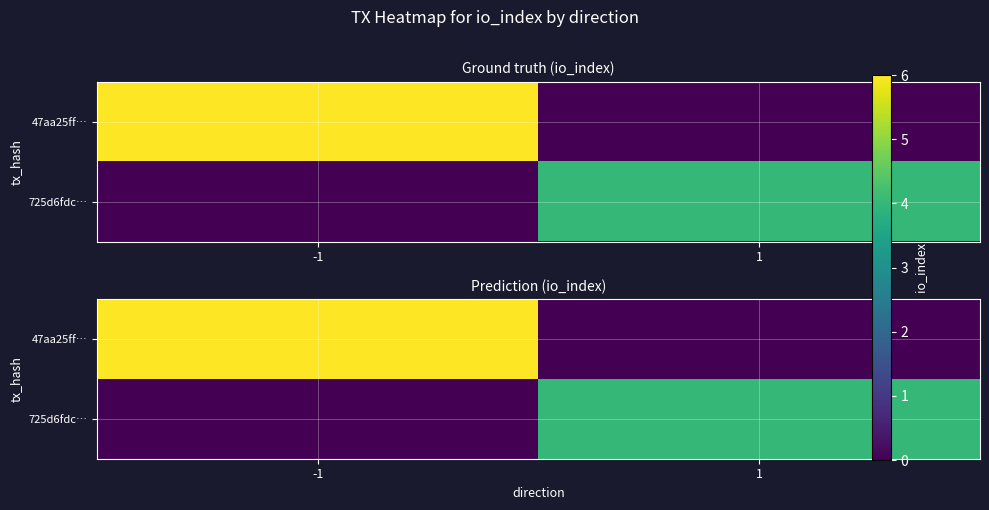

What is the difference between the 725d6fdc… values at -1 and 1?

4